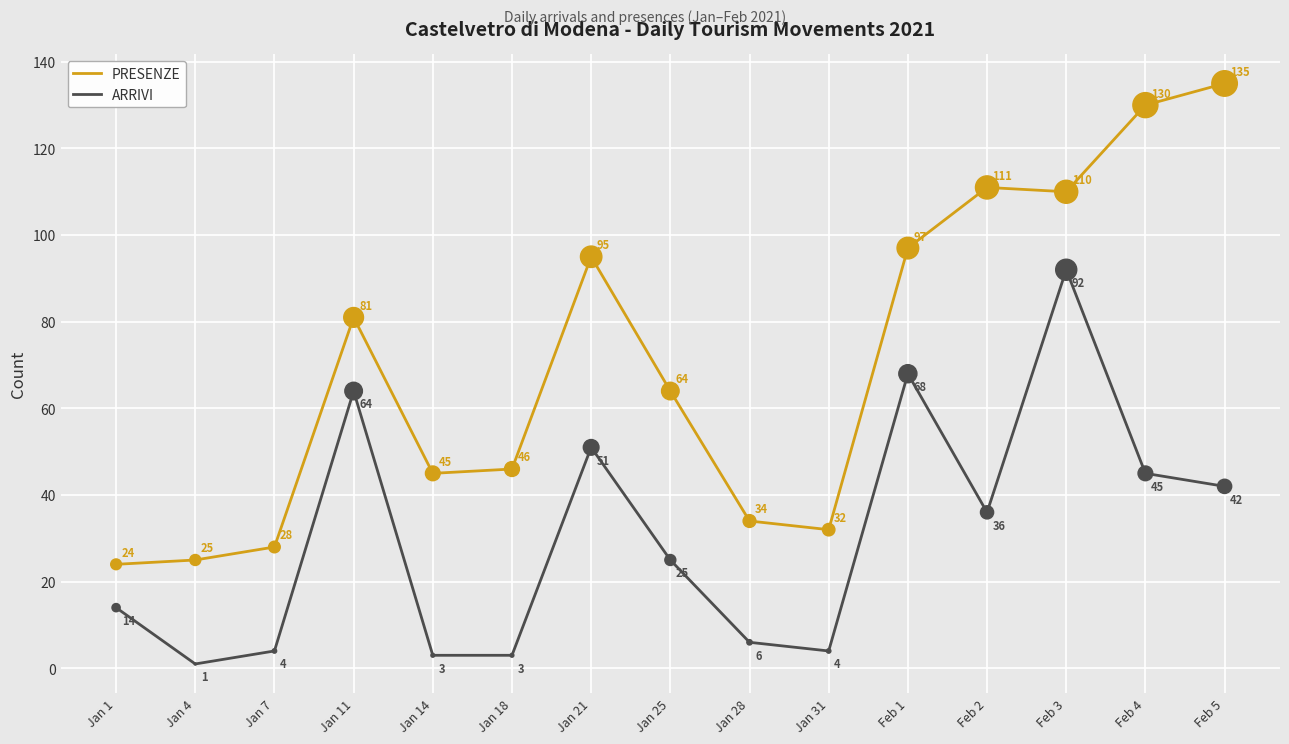

Is the value of ARRIVI at Feb 3 greater than the value of PRESENZE at Jan 1?

Yes